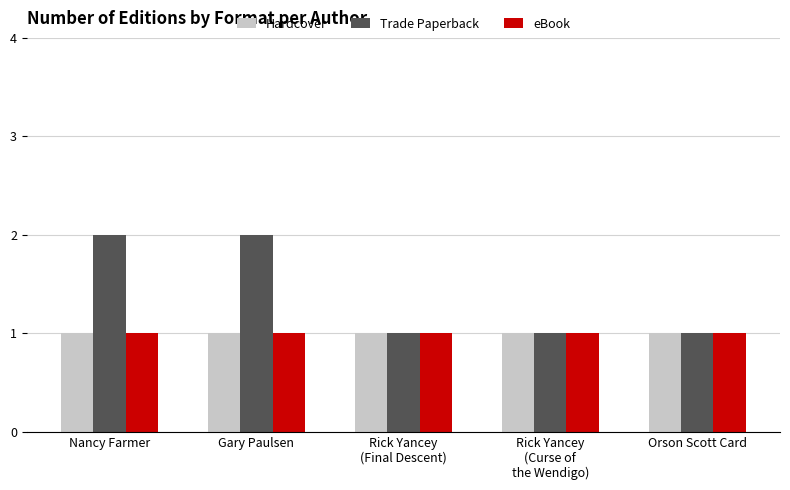

What is the difference between the highest and lowest values at Gary Paulsen?

1